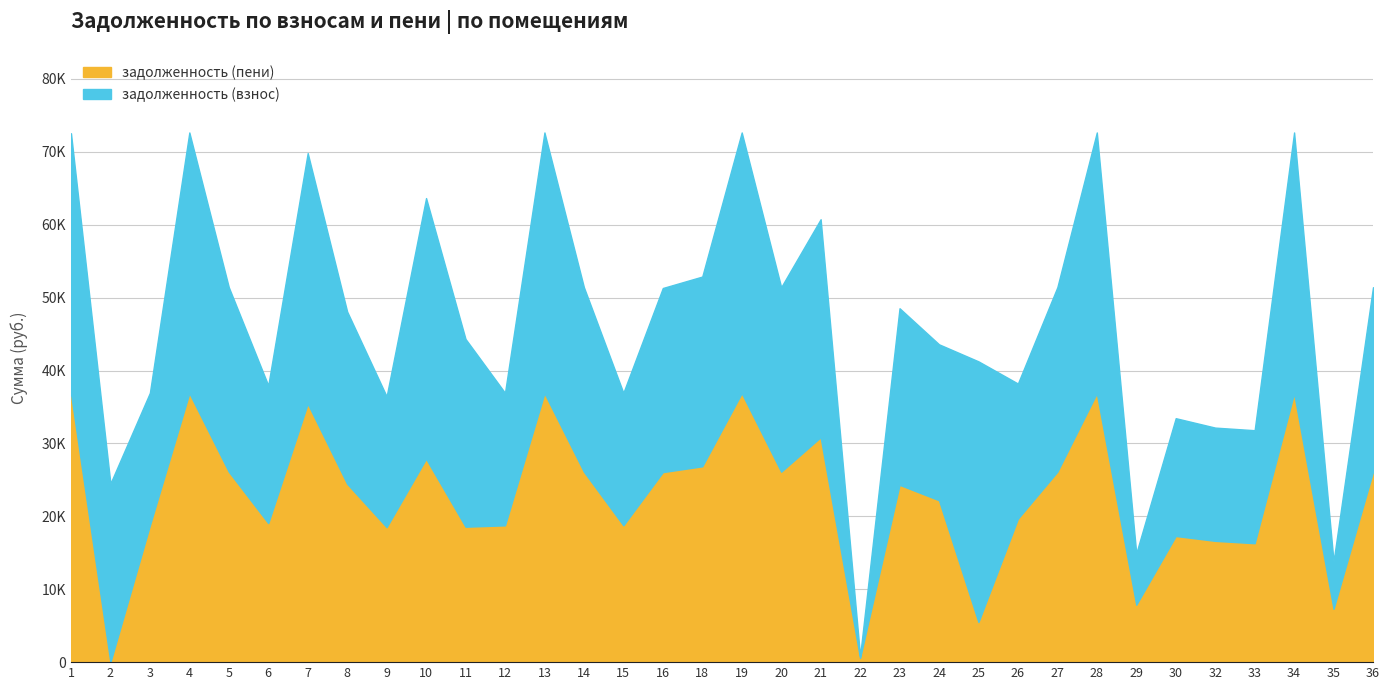

What is the sum of the задолженность (взнос) values at 22 and 35?

6772.9